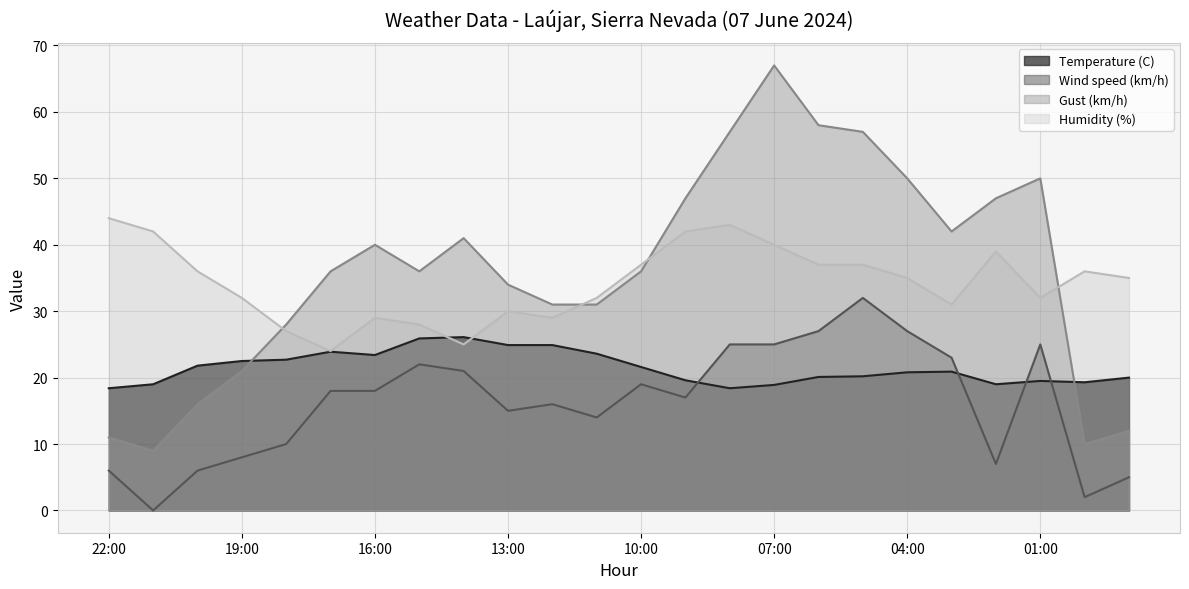

What is the average value of the Gust (km/h) series?

36.1